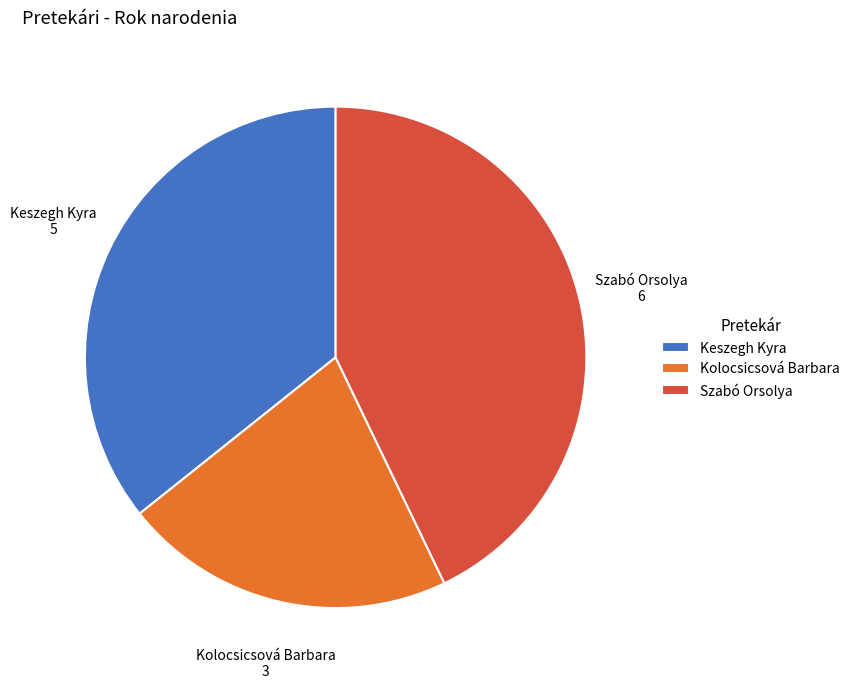

Which category has the smallest portion of the pie?

Kolocsicsová Barbara